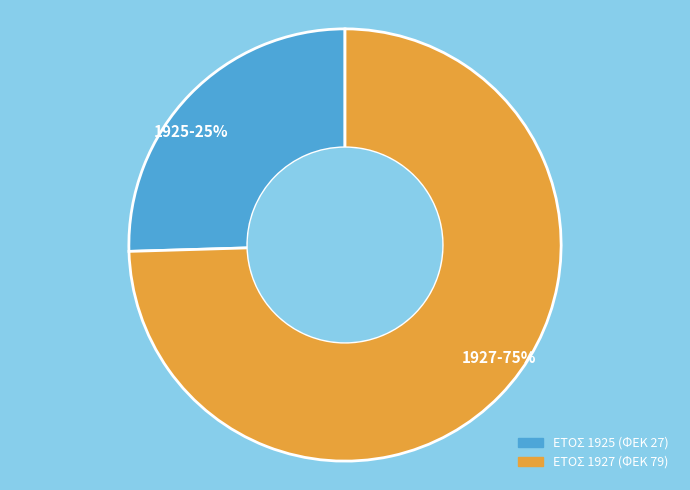

The 1927 slice represents 75% of the pie. True or false?

True